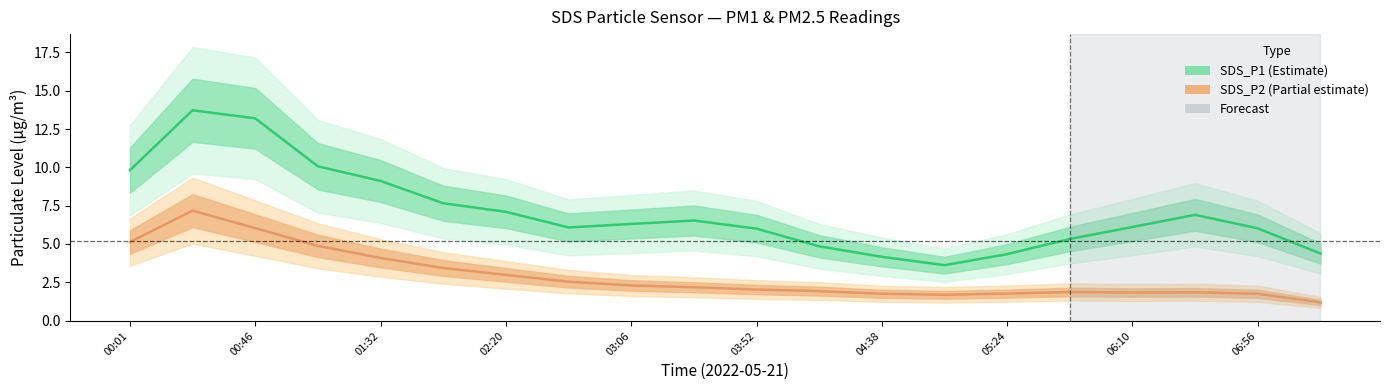

Is the value of SDS_P2 at 19 greater than the value of SDS_P1 at 03:06?

No